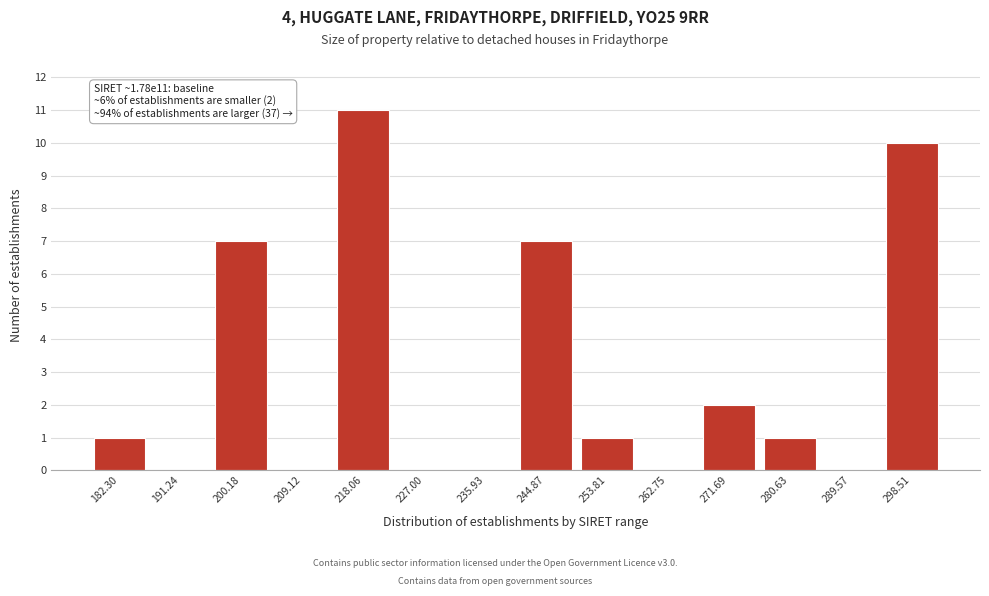

Which range on the x-axis has the tallest bar?

214 to 223